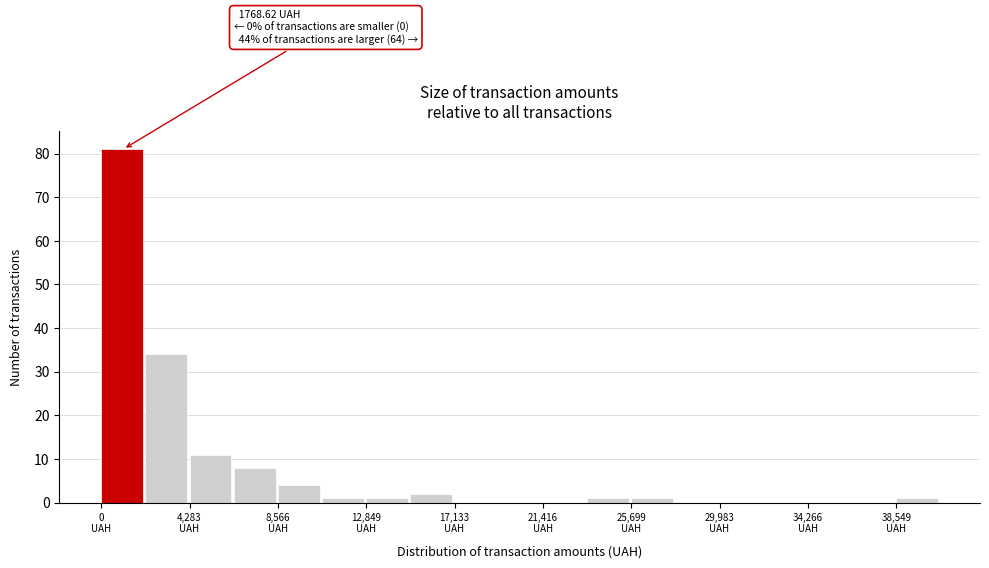

Over which range of the x-axis is the bar tallest?

0 to 2000